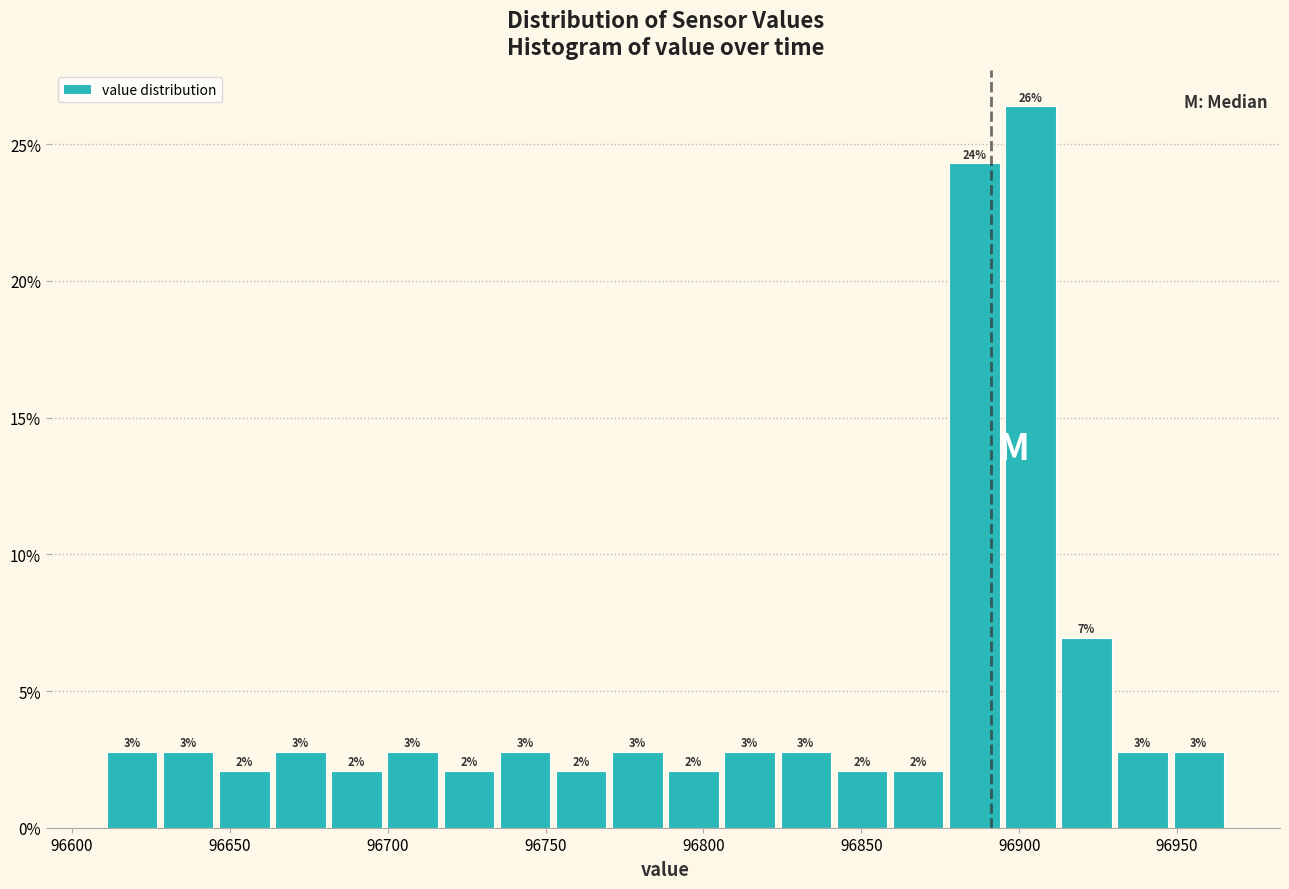

Read against the x-axis, roughly where is the centre of the tallest bar?

96905